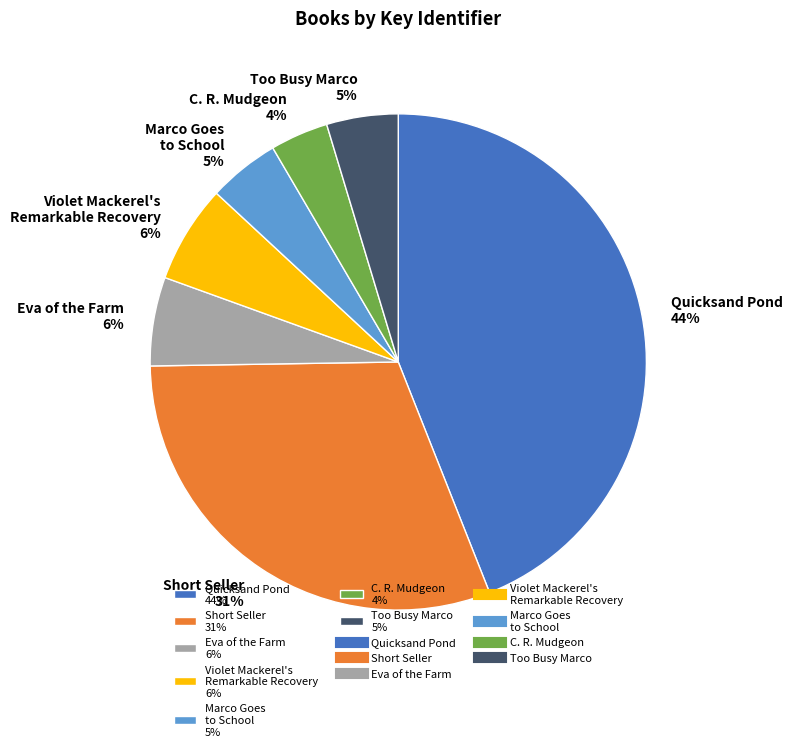

How many segments does this pie chart have?

7